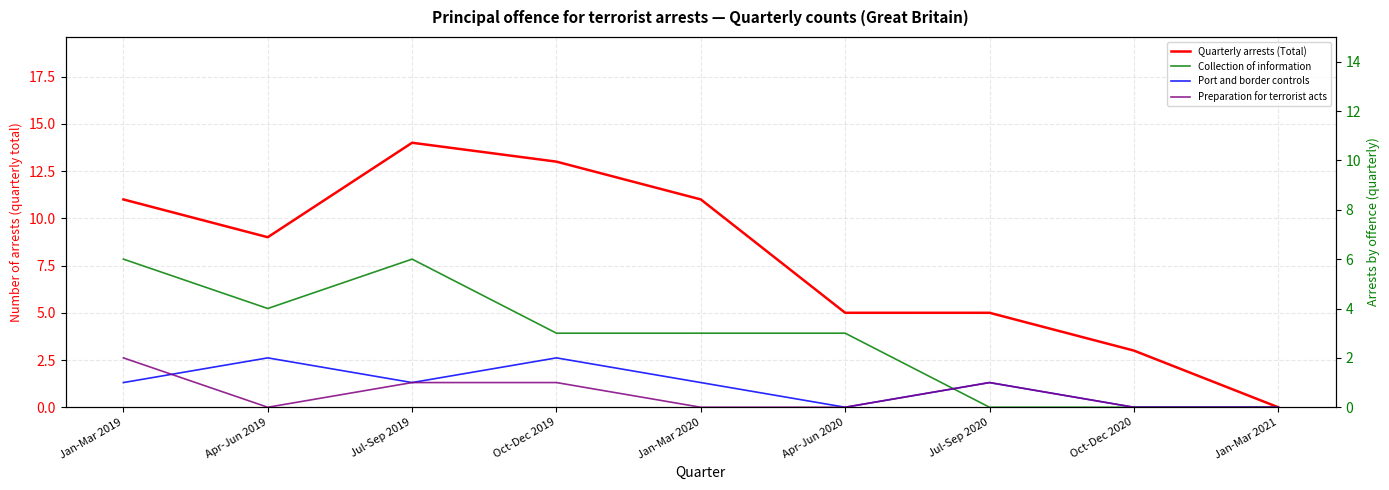

How many data points in Quarterly arrests (Total) are less than 9?

4